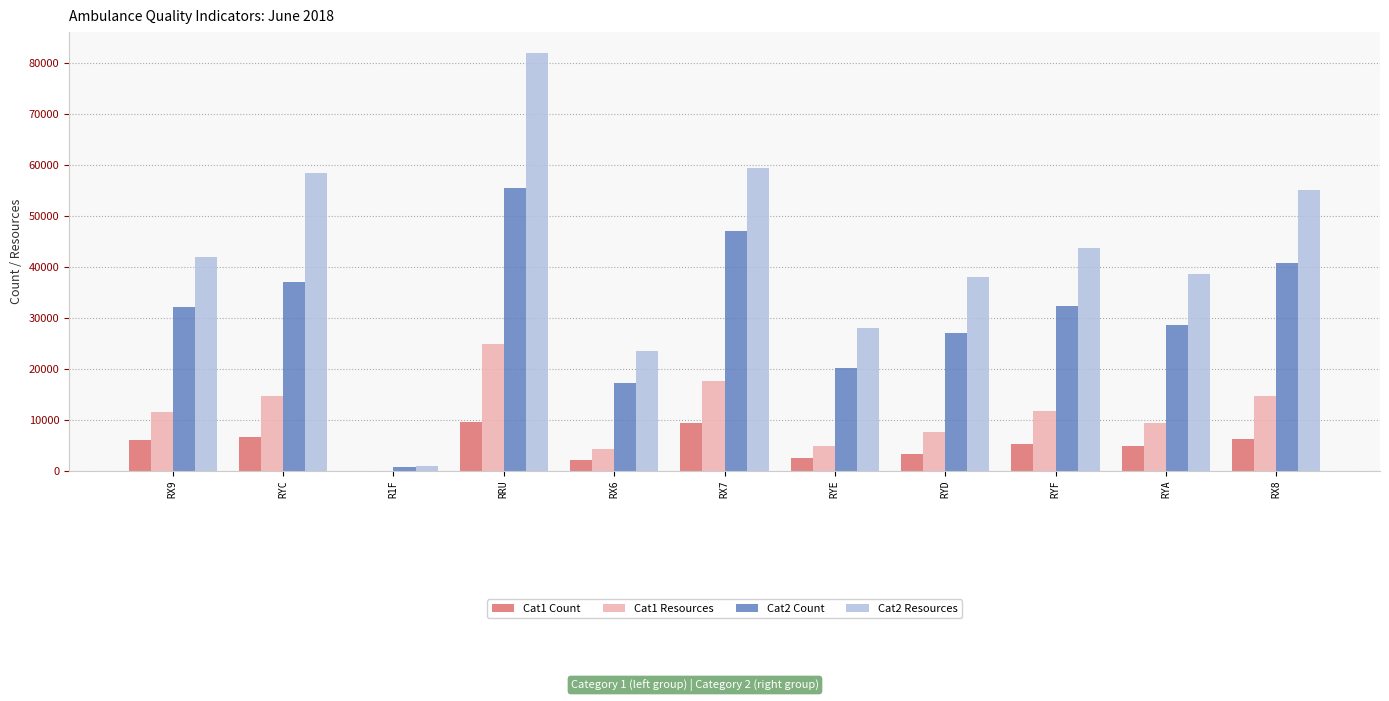

What is the total value across all series at RX9?

91800